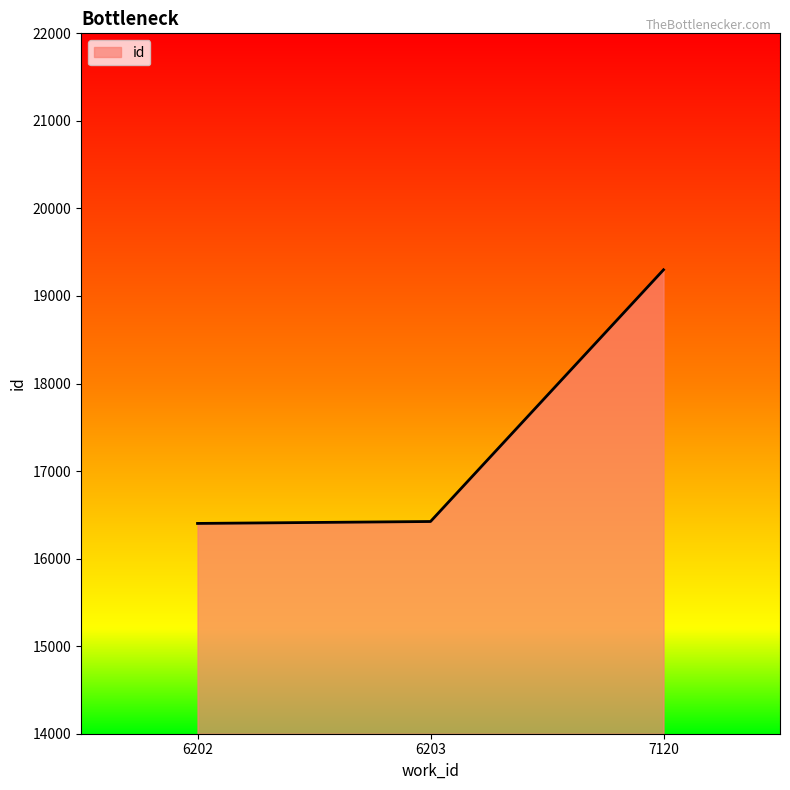

What is the maximum value shown in the chart?

19299